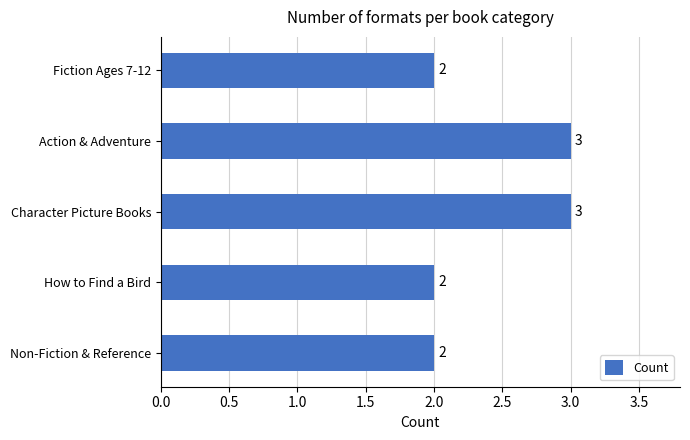

Is it true that the value at Character Picture Books is 1?

False